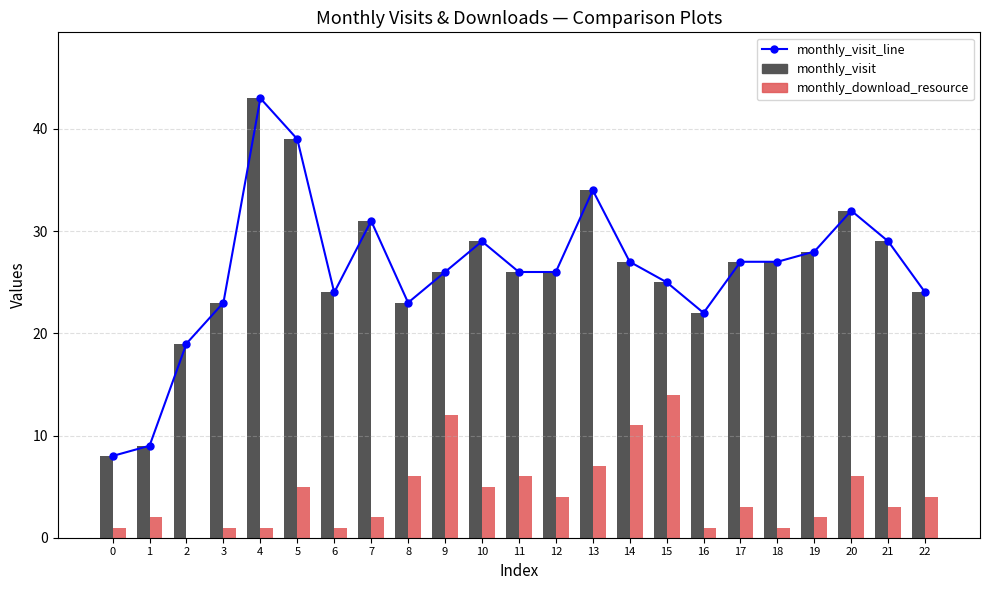

Reading left to right, what are all the values shown in this chart?

monthly_visit_line: 8	9	19	23	43	39	24	31	23	26	29	26	26	34	27	25	22	27	27	28	32	29	24
monthly_visit: 8	9	19	23	43	39	24	31	23	26	29	26	26	34	27	25	22	27	27	28	32	29	24
monthly_download_resource: 1	2	0	1	1	5	1	2	6	12	5	6	4	7	11	14	1	3	1	2	6	3	4